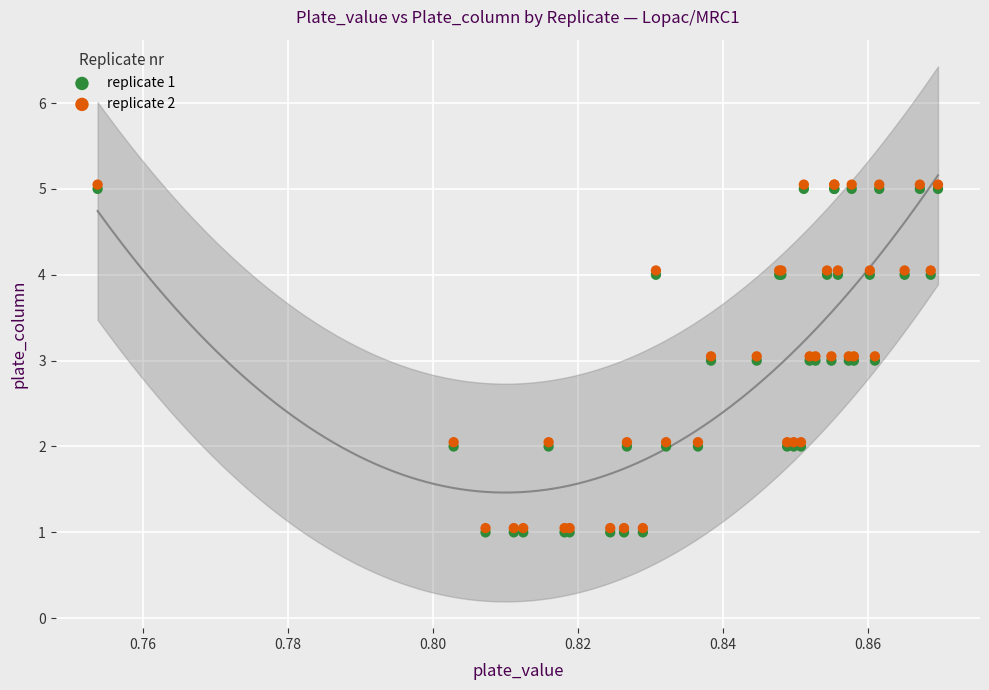

What are all the series names shown in the legend?

replicate 1, replicate 2